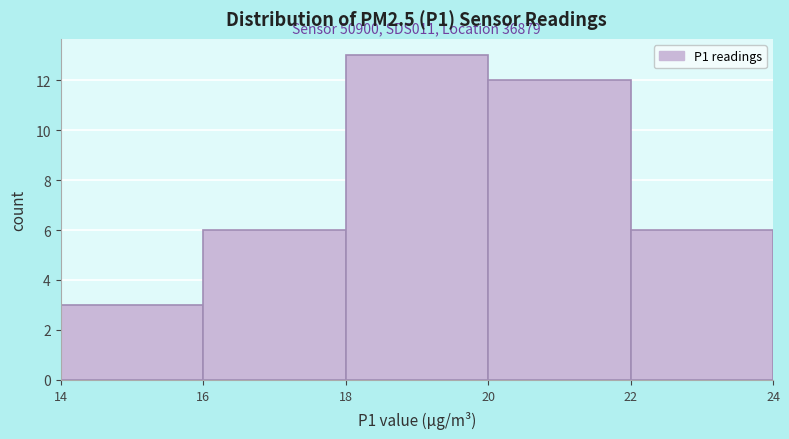

Which range on the x-axis has the tallest bar?

18 to 20